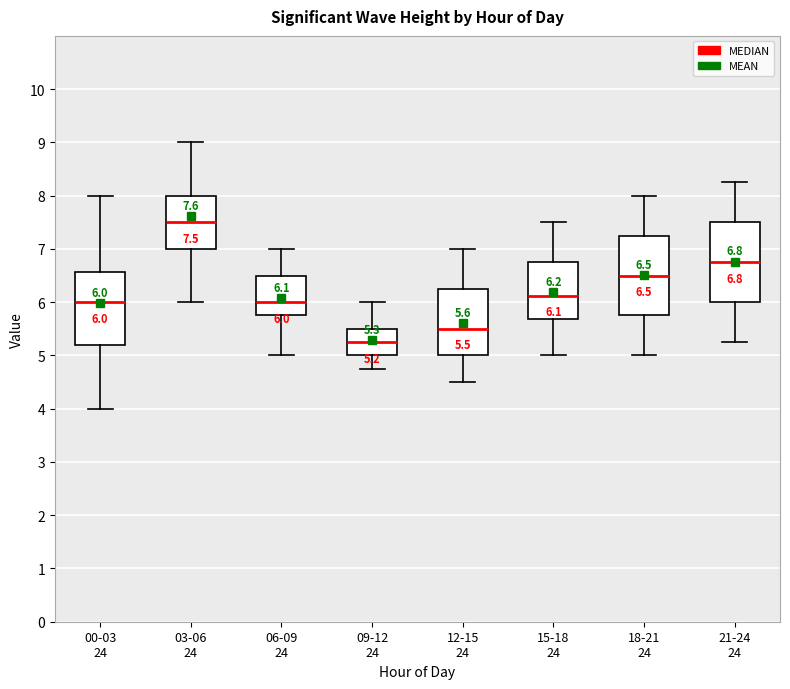

Which box's median line is the lowest?

09-12 24